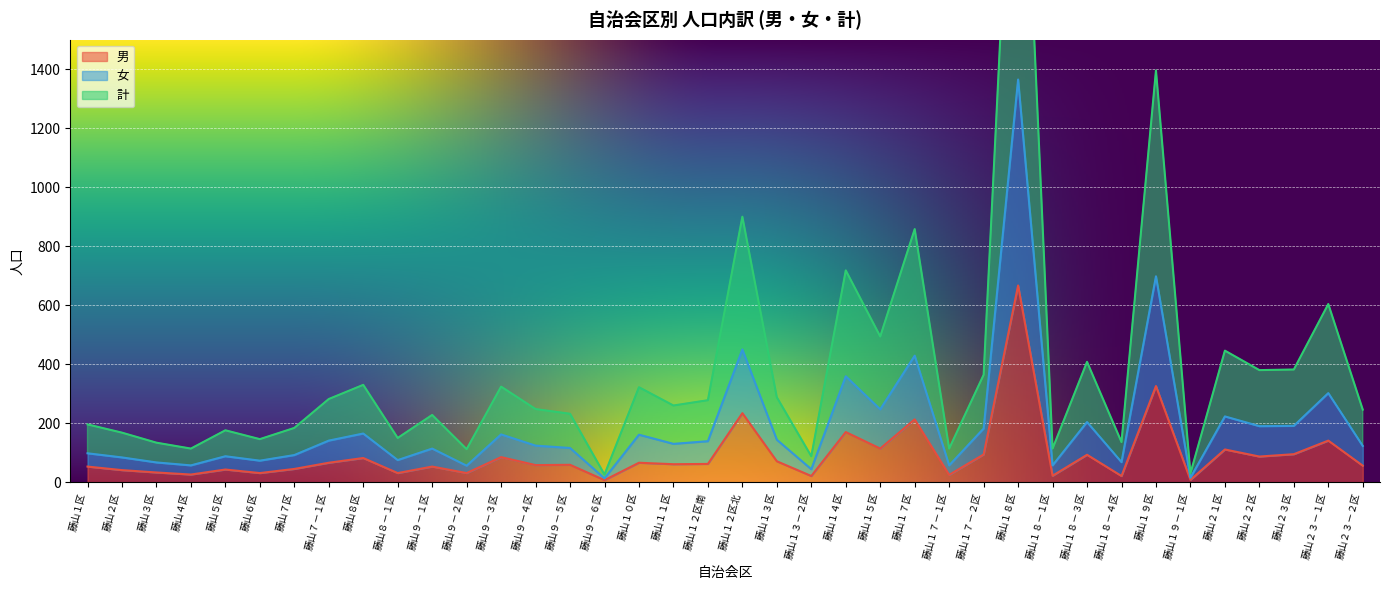

At which category is the sum across all series the highest?

藤山１８区